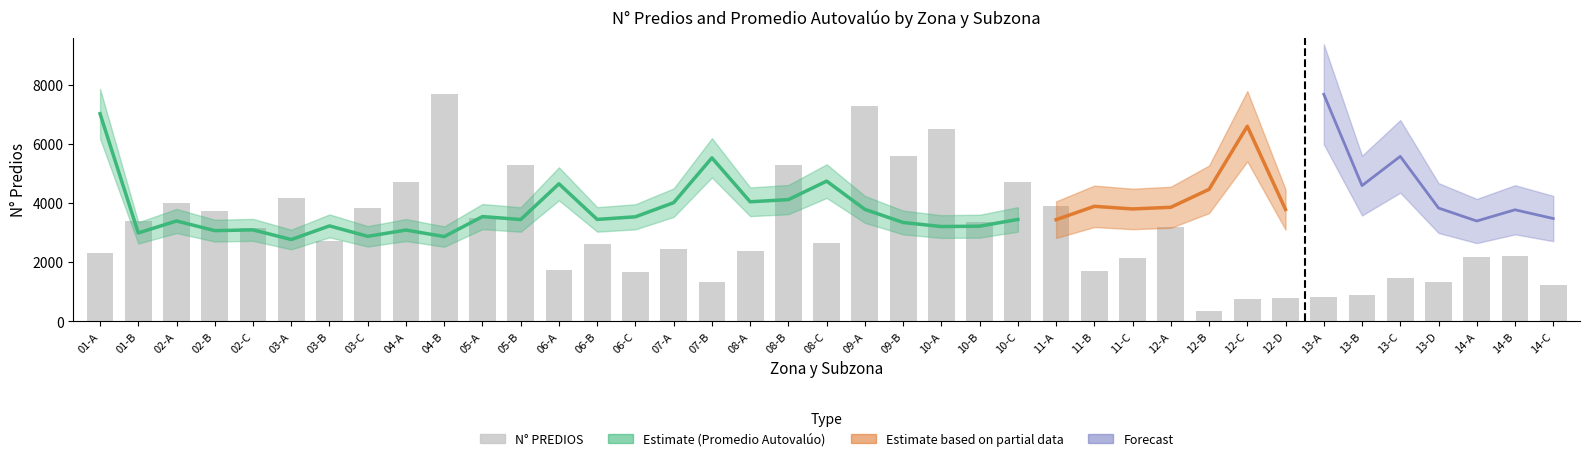

Reading left to right, what are all the values shown in this chart?

2314	3384	3988	3747	3150	4172	2721	3841	4696	7677	3493	5299	1746	2619	1660	2458	1338	2392	5278	2640	7270	5599	6496	3365	4700	3888	1690	2140	3202	340	758	777	819	902	1470	1324	2173	2202	1224